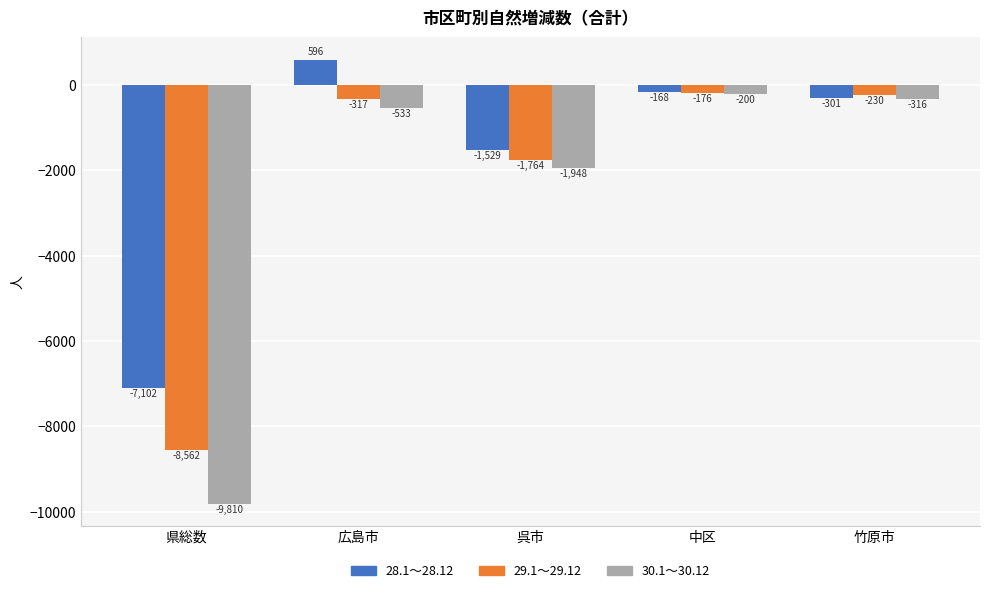

What is the average value of the 29.1～29.12 series?

-2210